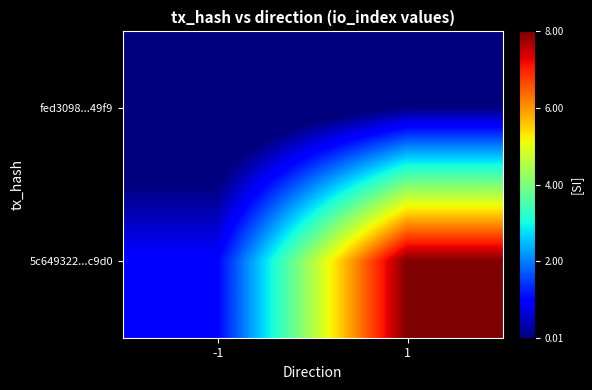

Which series changed the most between -1 and 1?

5c649322...c9d0